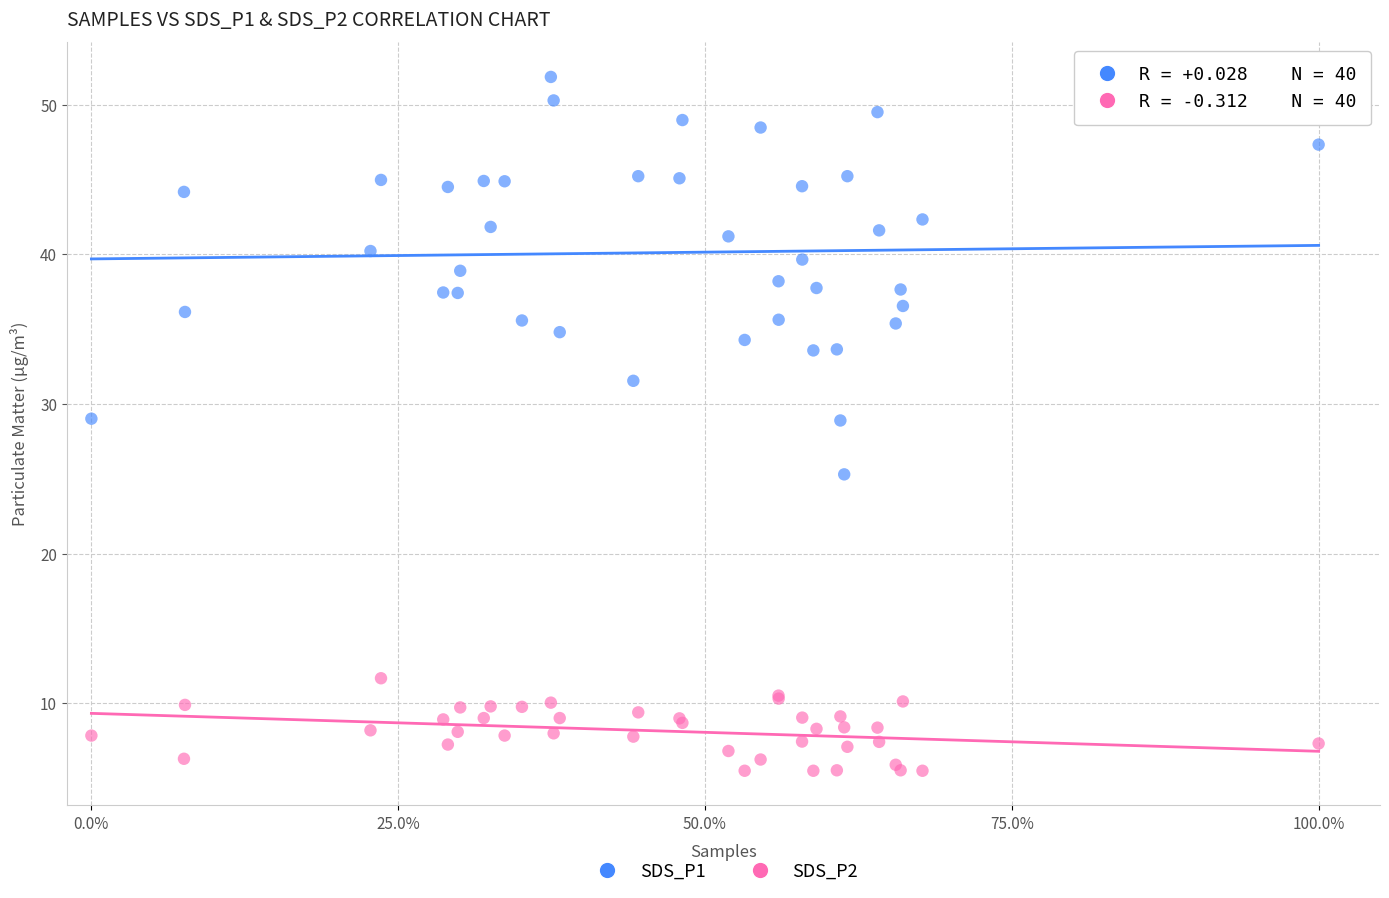

Which series has the widest spread of Y values?

SDS_P1